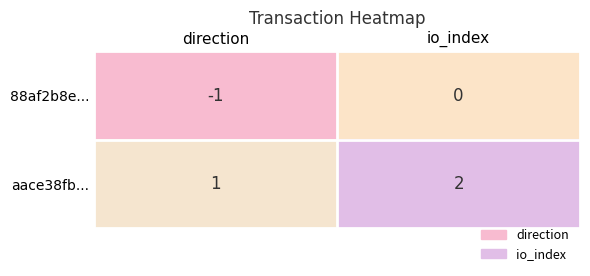

Rank the series by their maximum value, from highest to lowest.

aace38fb..., 88af2b8e...